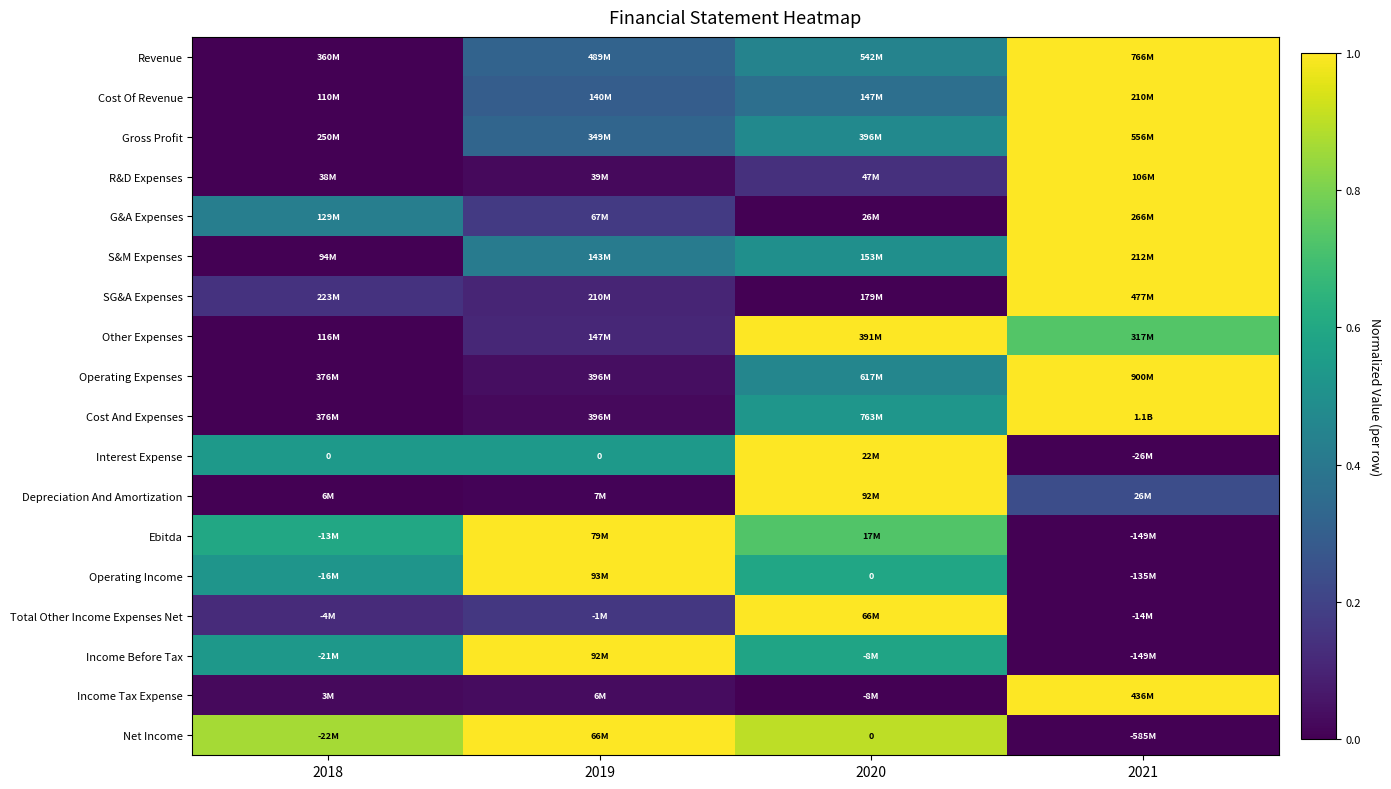

What is the total value across all series at 2020?

9.7